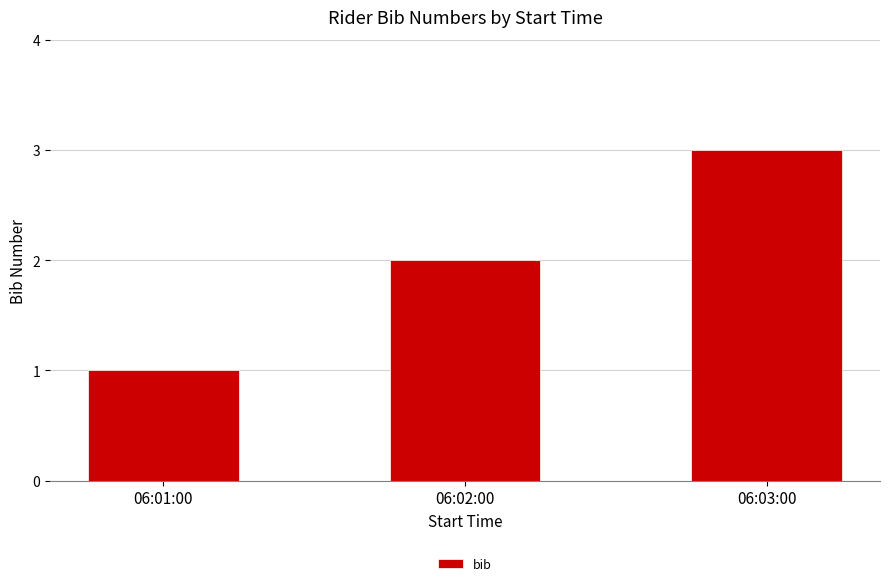

How many categories are shown in the chart?

3